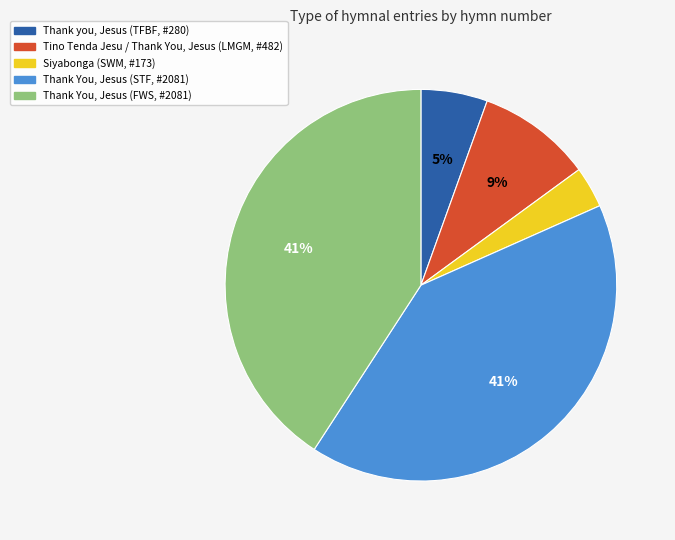

Count the number of slices in the pie.

5